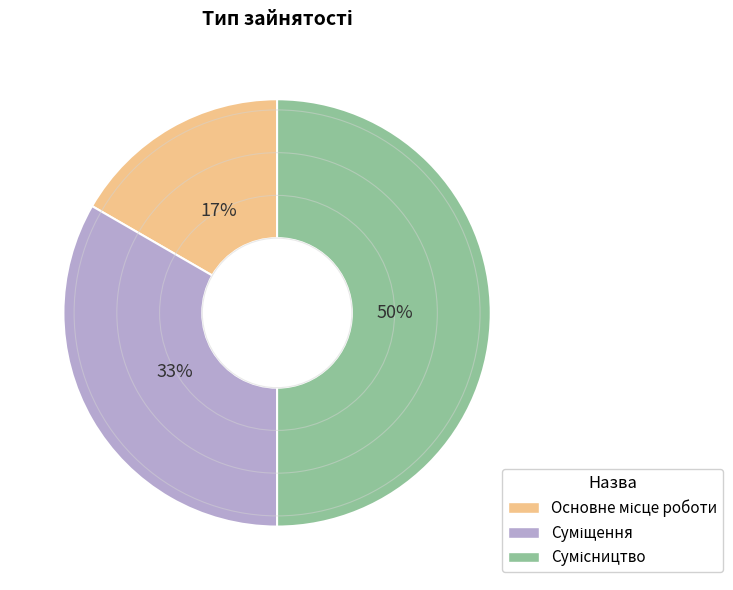

To the nearest percent, what is the difference between the largest and smallest slice percentages?

33%